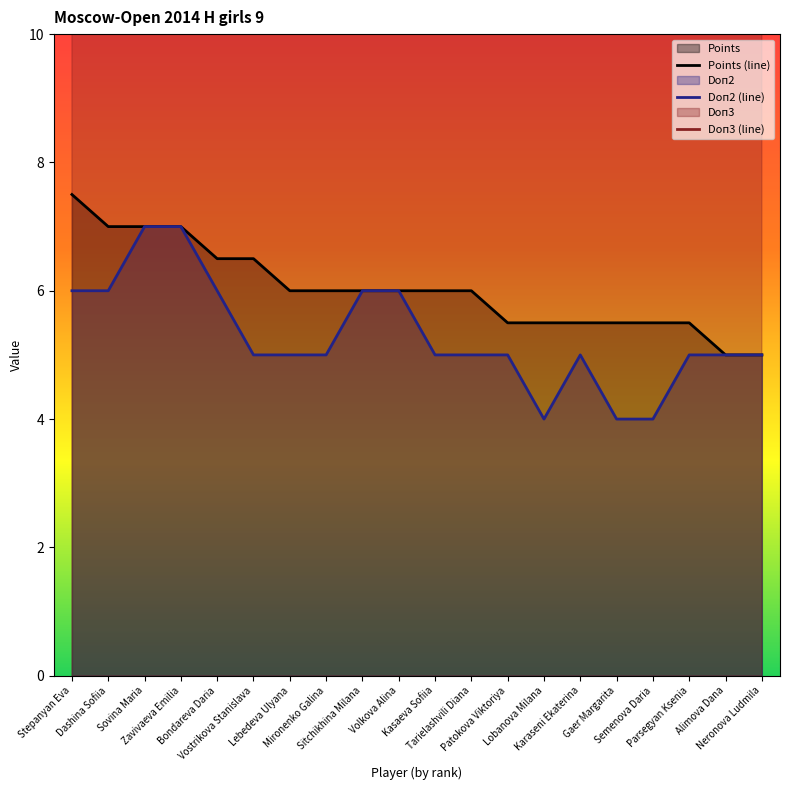

What is the minimum value for Doп2 (line)?

4.0